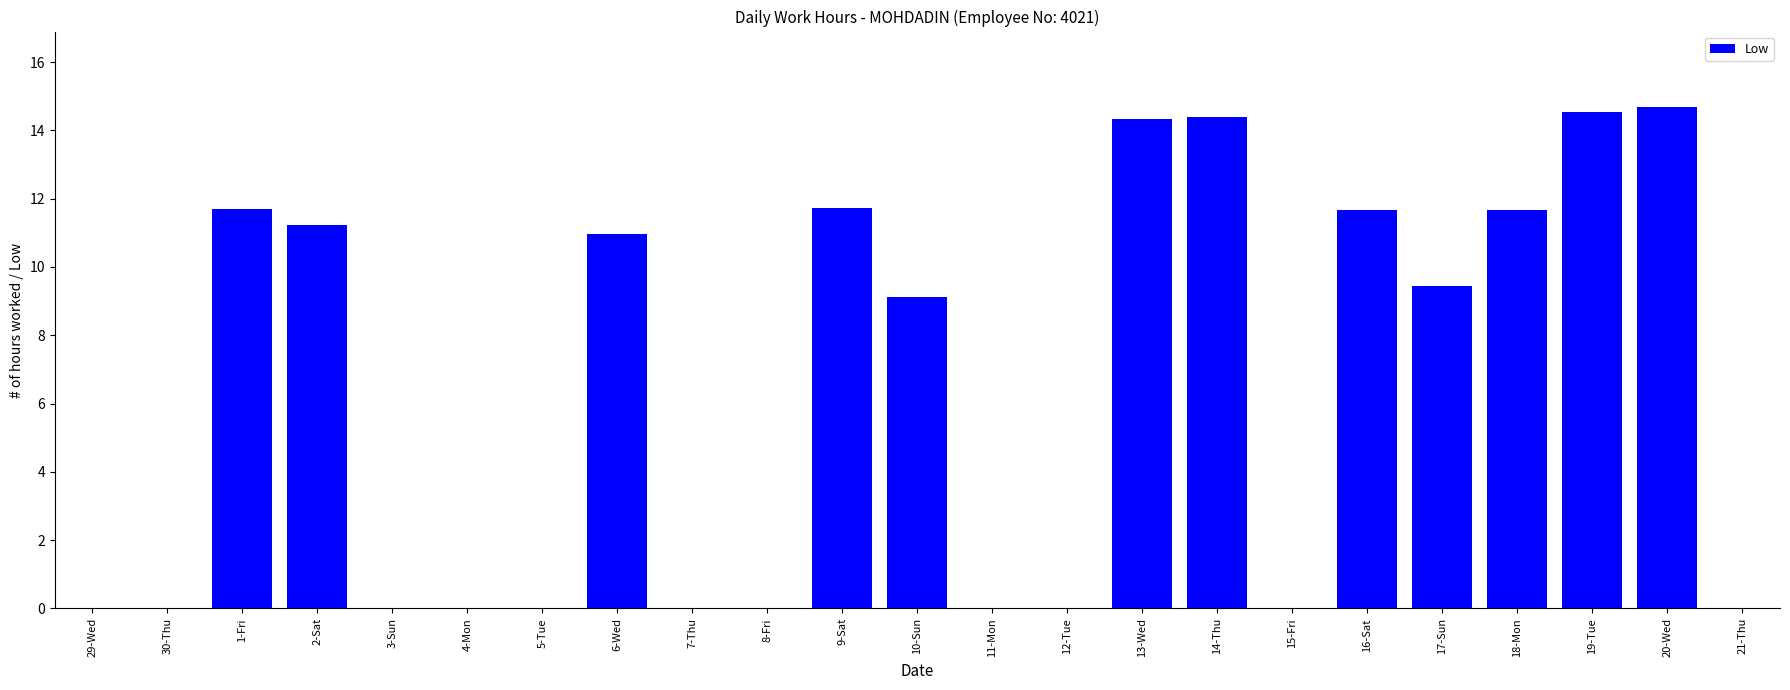

What is the maximum value shown in the chart?

14.7